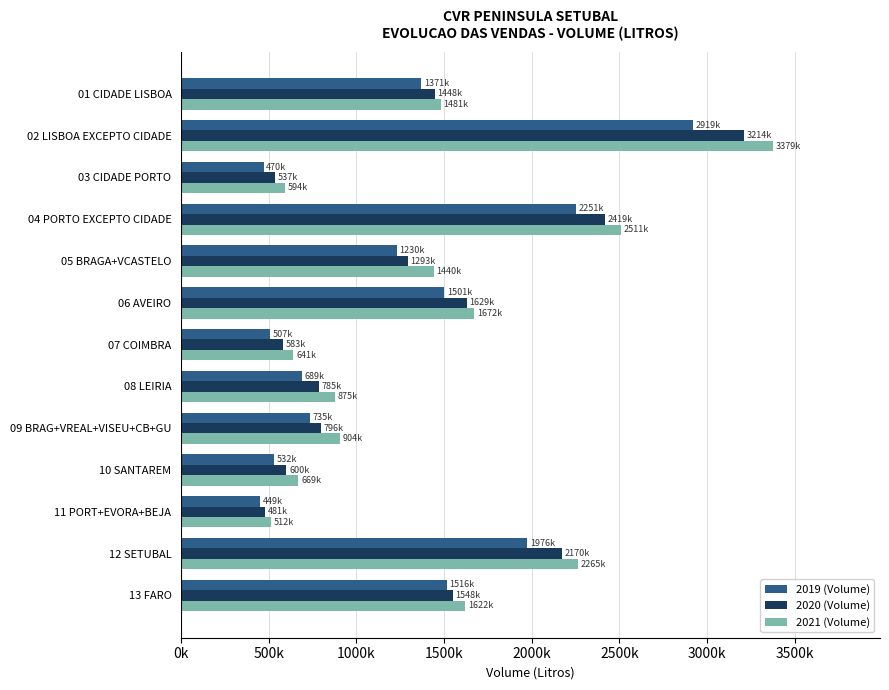

What are all the series names shown in the legend?

2019 (Volume), 2020 (Volume), 2021 (Volume)